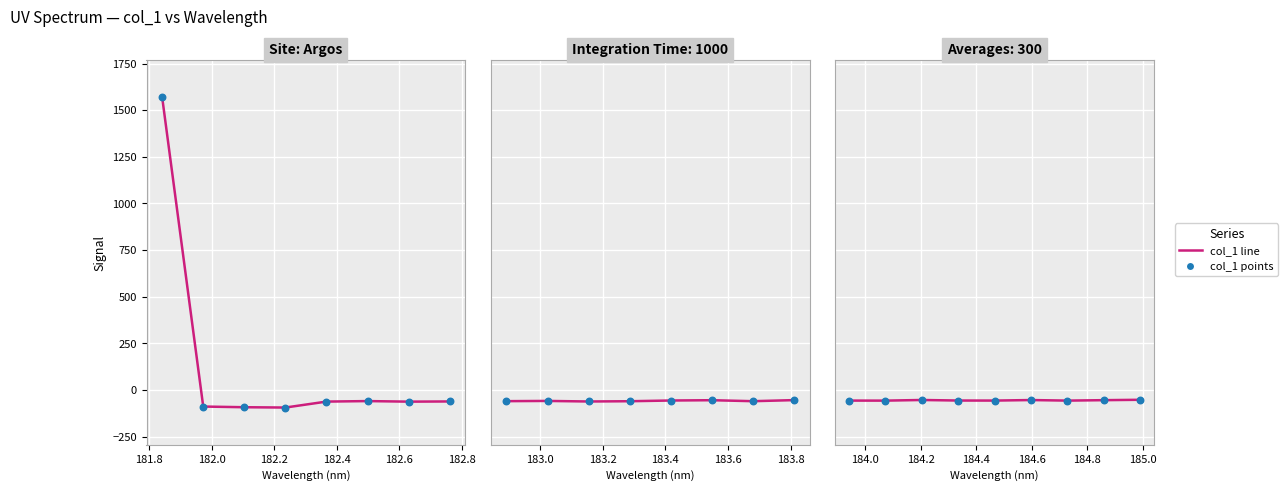

Which series reaches the maximum Y coordinate?

col_1 line